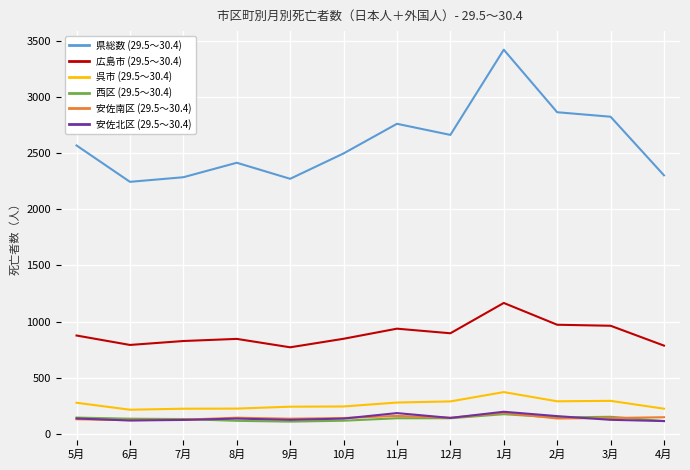

What is the total value across all series at 1月?

5519